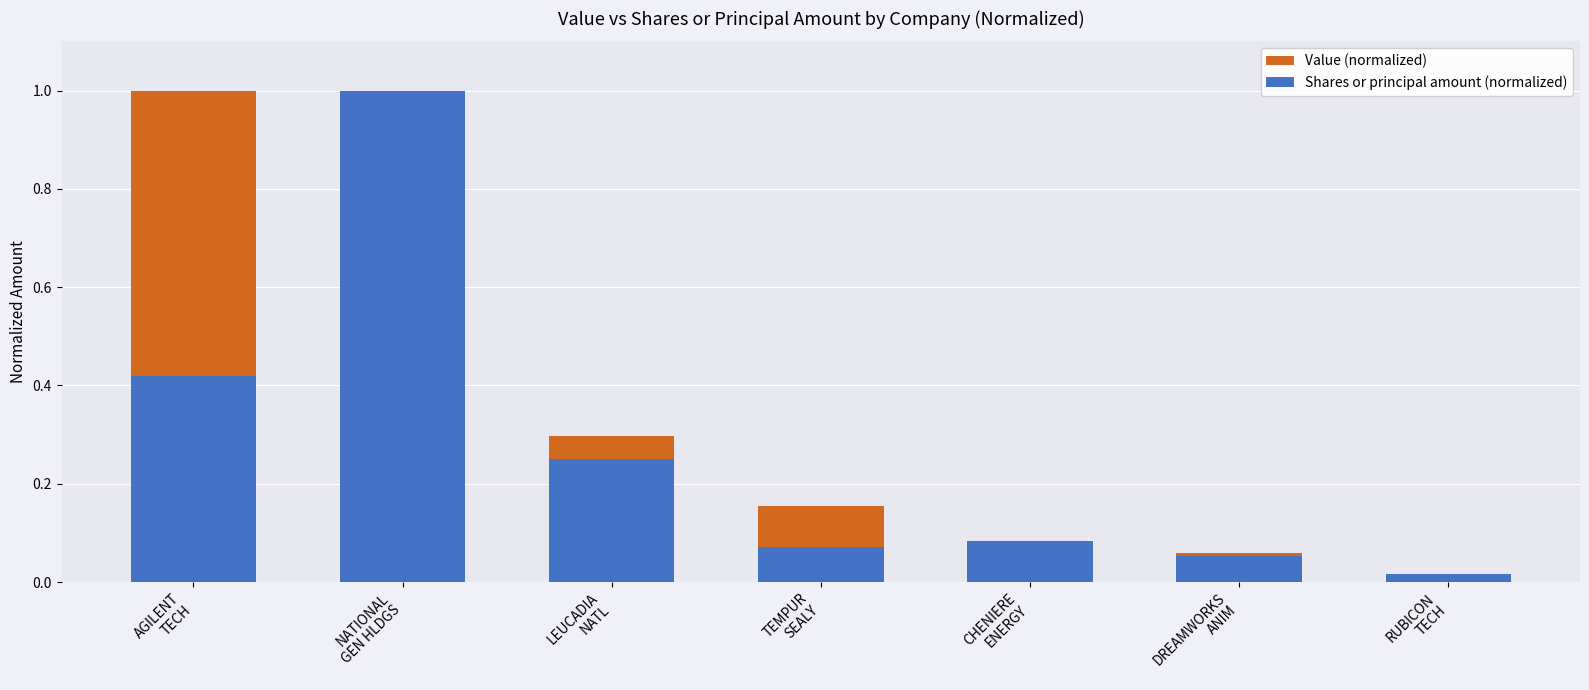

What is the label of the 7th bar from the left?

RUBICON
TECH